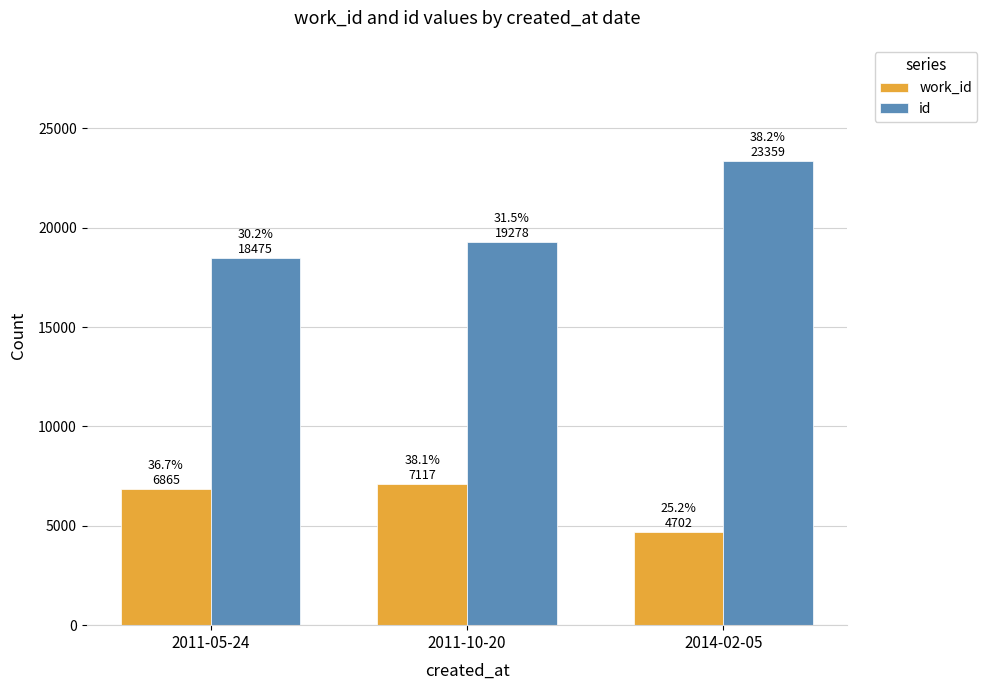

What is the sum of all id values?

61112